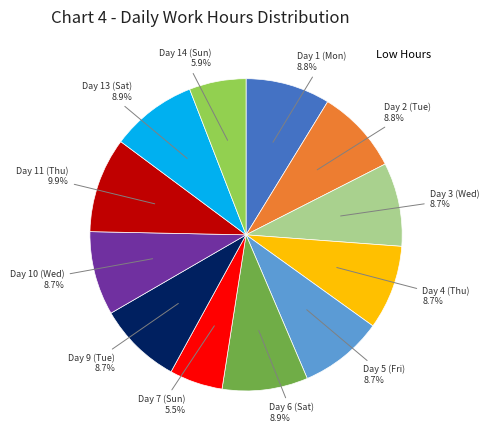

Does any single category account for the majority?

No